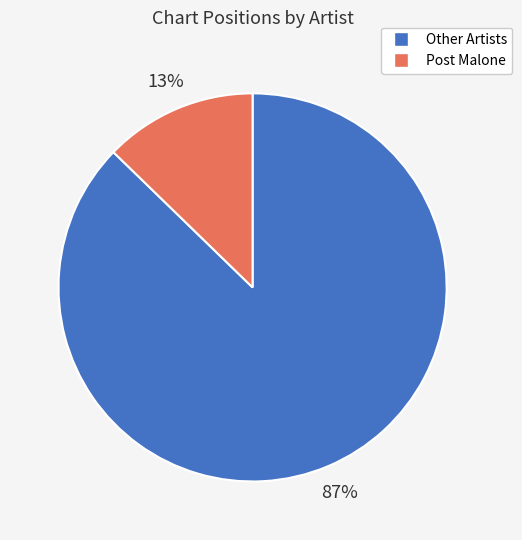

Count the number of slices in the pie.

2